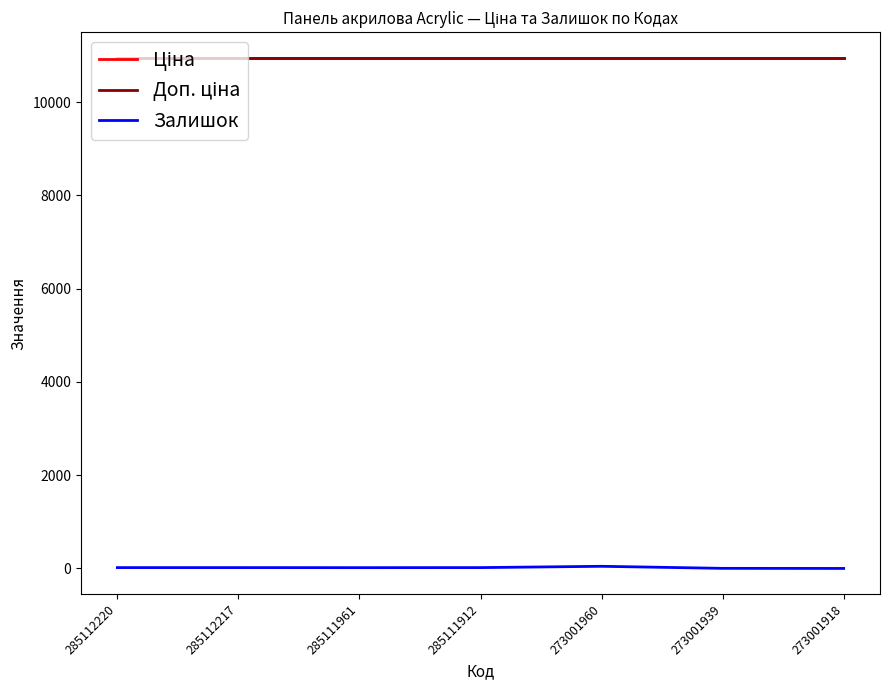

Is this an area chart (filled region under the line)?

No